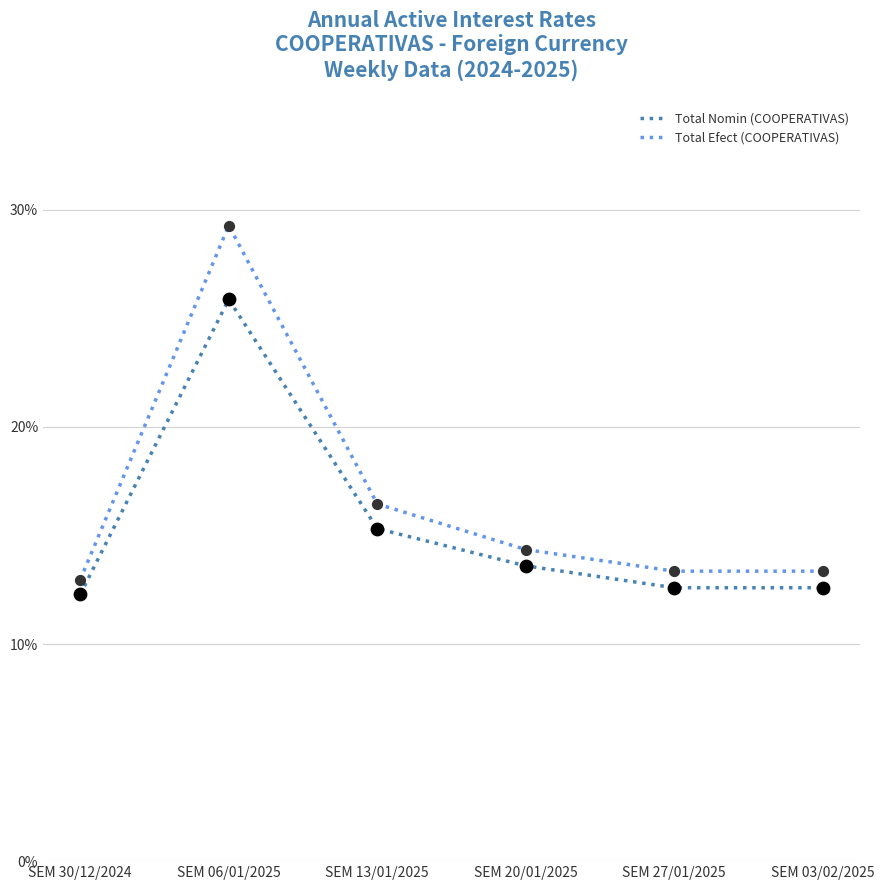

Between SEM 06/01/2025 and SEM 13/01/2025, which series saw the biggest shift?

Total Efect (COOPERATIVAS)